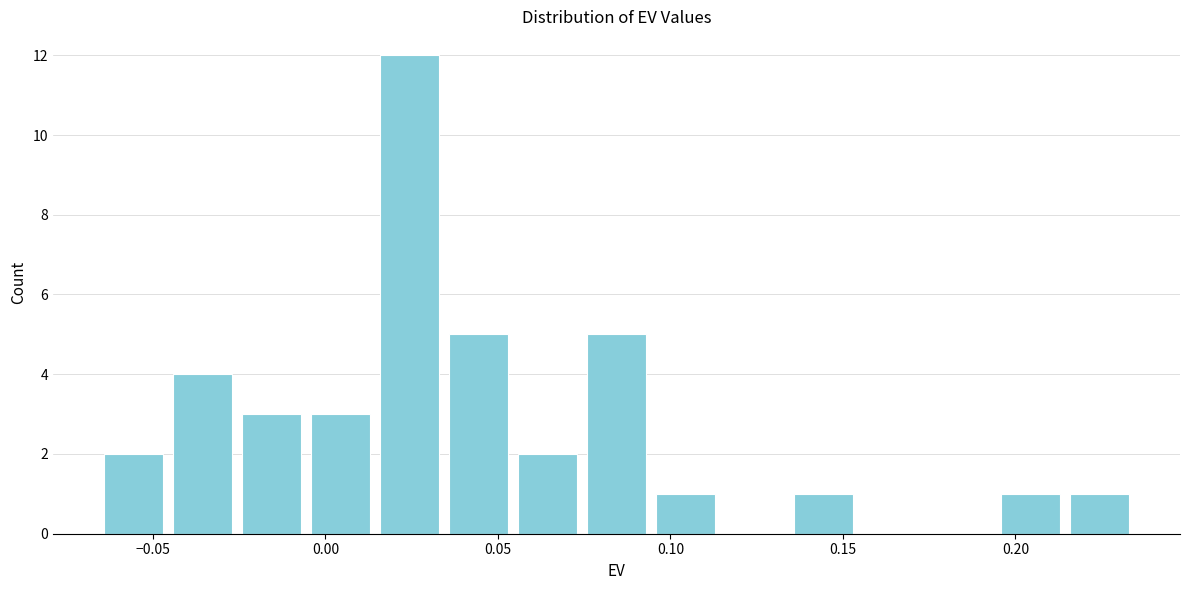

Which range on the x-axis has the tallest bar?

0.015 to 0.035